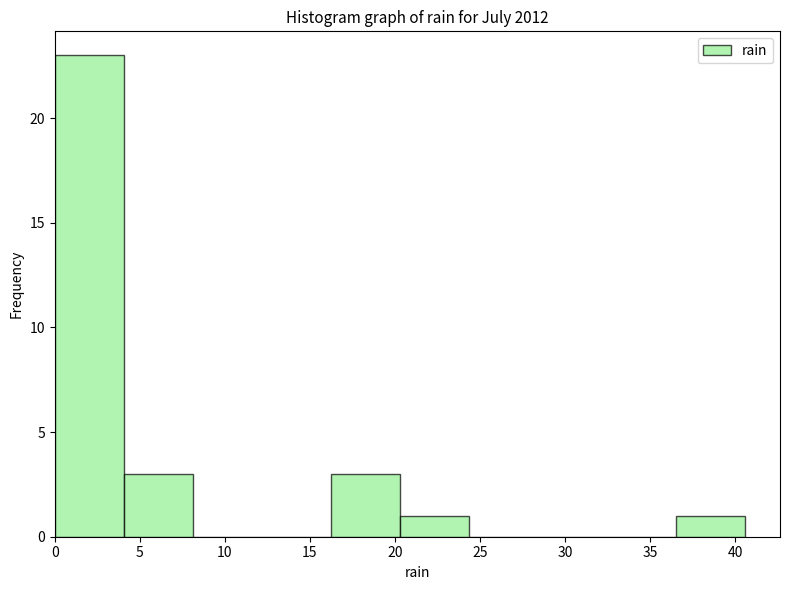

What is the height of the bar covering 20.5 to 24.5 on the x-axis? Neither the bar edges nor the heights are printed on the chart, so give them approximately, as read against the axes.

1